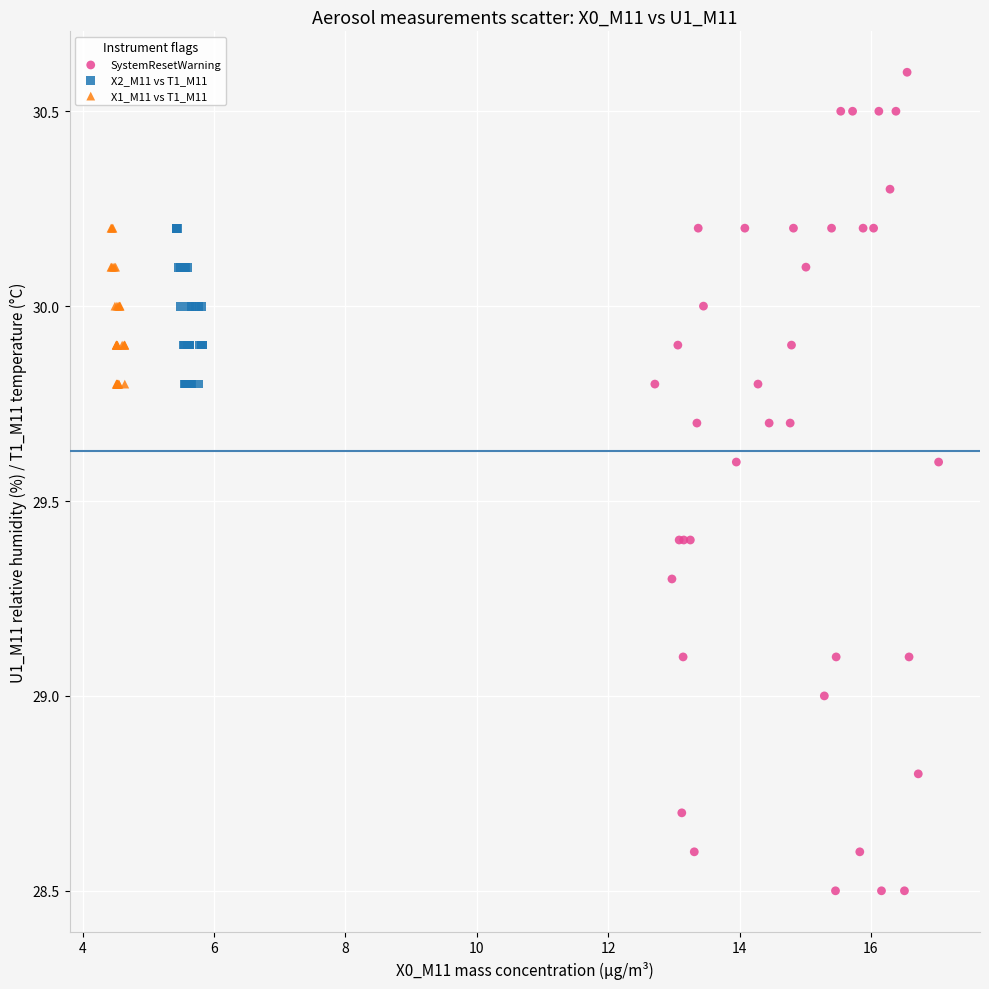

Which series has the widest spread of Y values?

SystemResetWarning